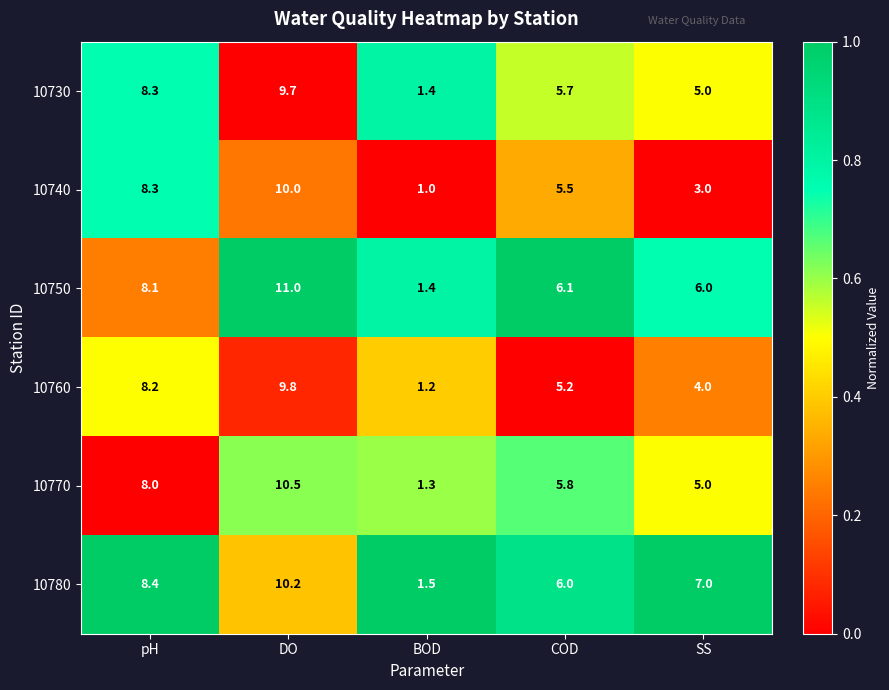

Reading left to right, list all the values displayed in this chart.

10730: pH=8.3	DO=9.7	BOD=1.4	COD=5.7	SS=5.0
10740: pH=8.3	DO=10.0	BOD=1.0	COD=5.5	SS=3.0
10750: pH=8.1	DO=11.0	BOD=1.4	COD=6.1	SS=6.0
10760: pH=8.2	DO=9.8	BOD=1.2	COD=5.2	SS=4.0
10770: pH=8.0	DO=10.5	BOD=1.3	COD=5.8	SS=5.0
10780: pH=8.4	DO=10.2	BOD=1.5	COD=6.0	SS=7.0